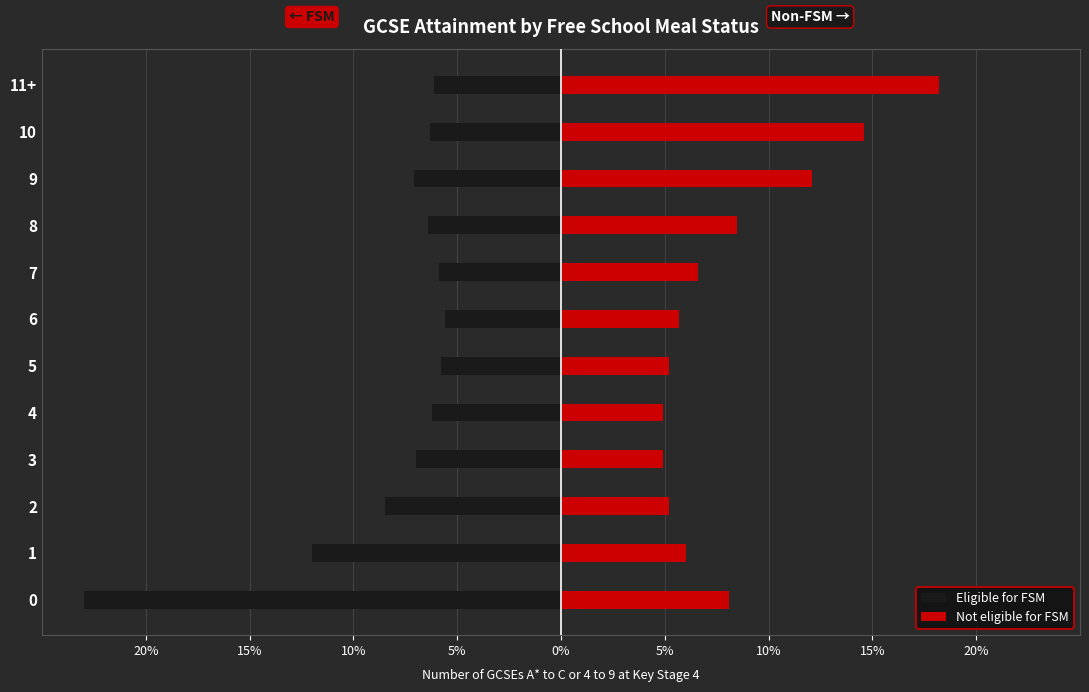

Which category has the highest value in the Not eligible for FSM series?

11